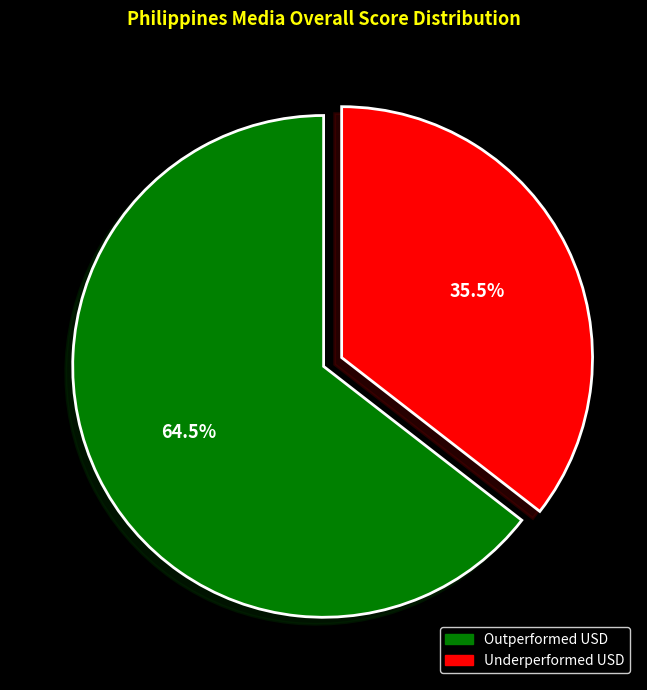

Count the number of slices in the pie.

2